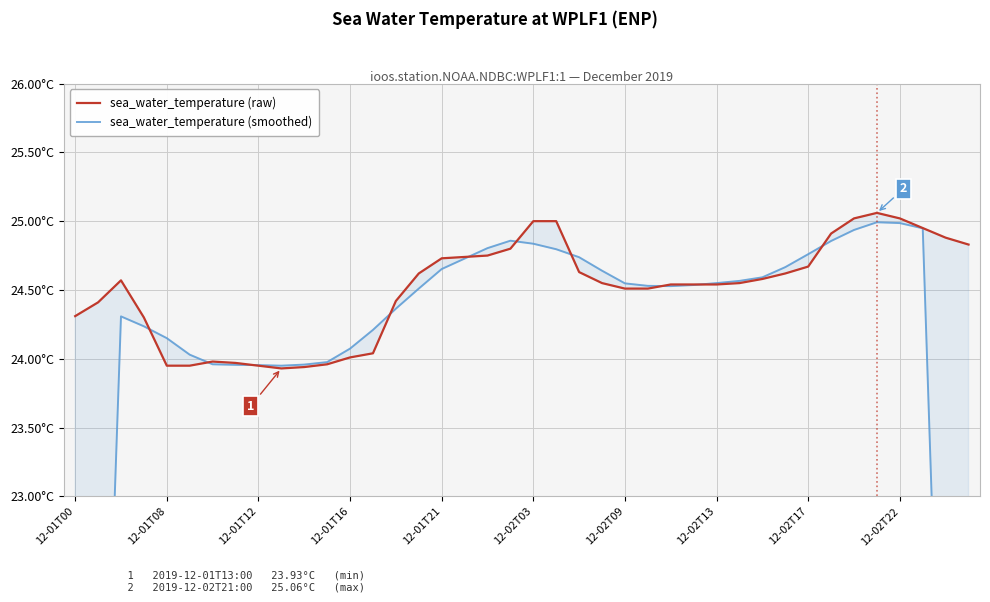

How many lines are shown in the chart?

2